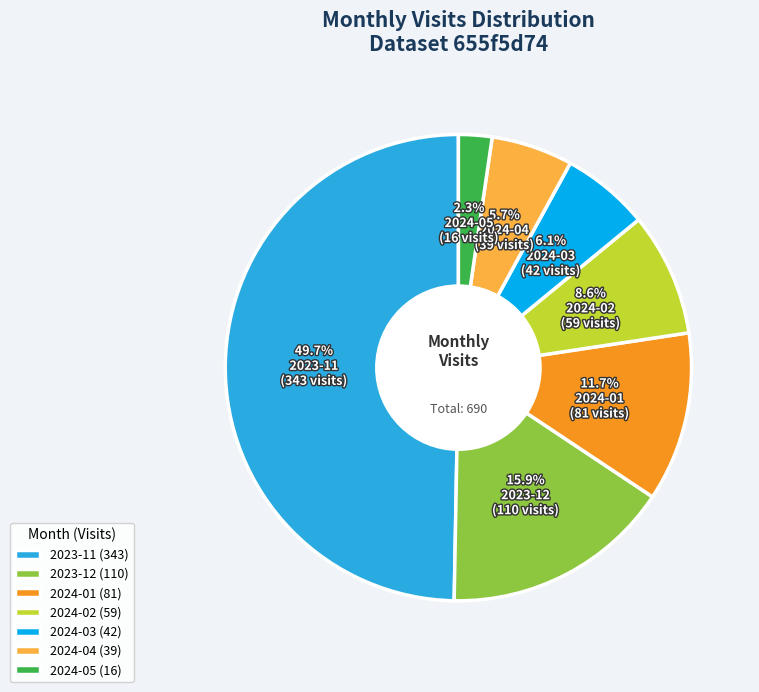

To the nearest percent, what portion does 2024-03 represent?

6%